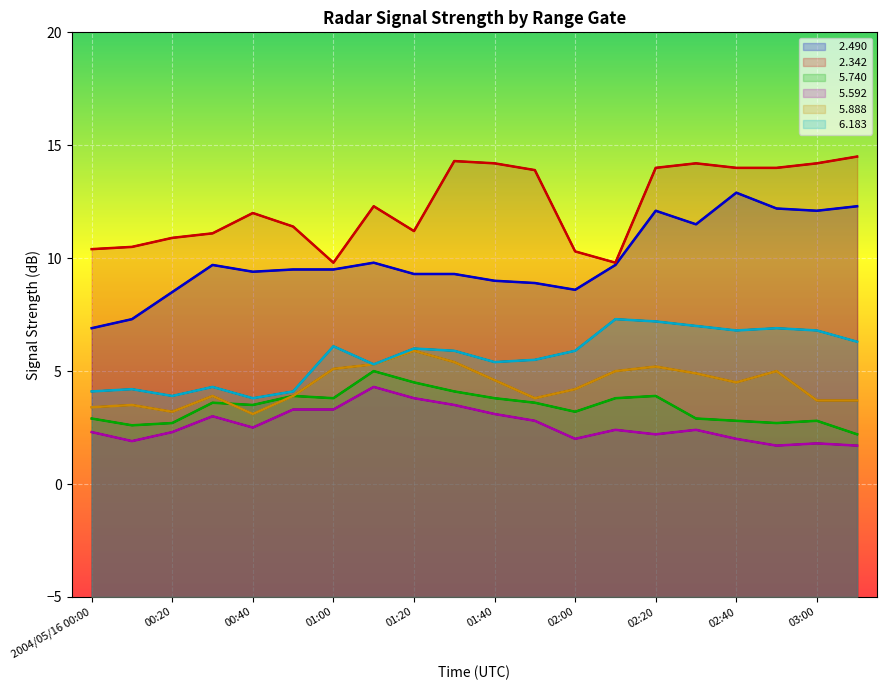

What is the label of the 13th point from the left?

02:00